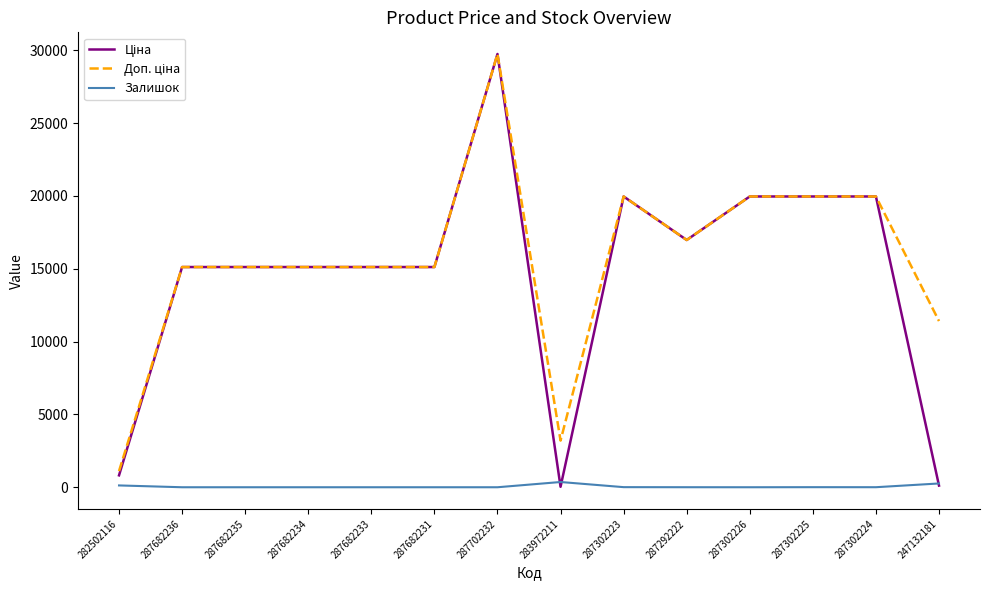

What is the total value across all series at 287682231?

30240.0